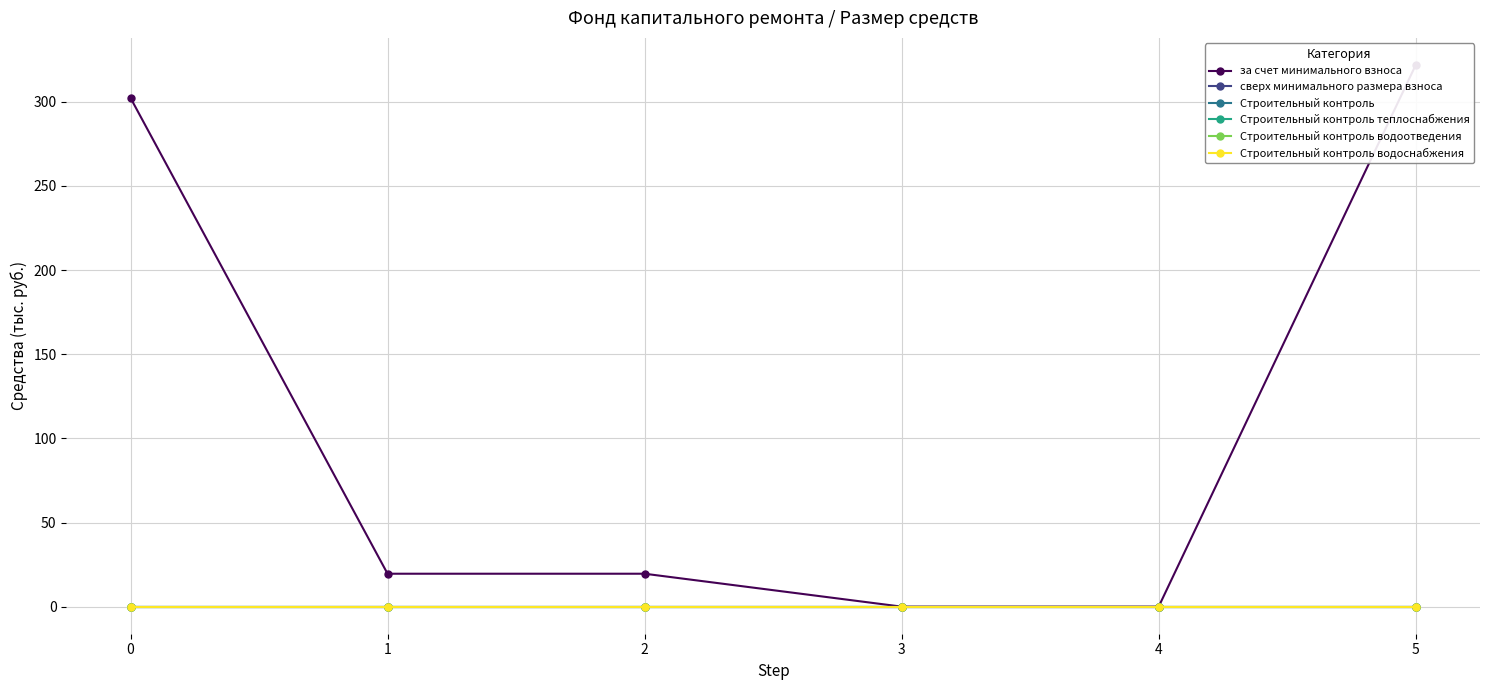

What are all the series names shown in the legend?

за счет минимального взноса, сверх минимального размера взноса, Строительный контроль, Строительный контроль теплоснабжения, Строительный контроль водоотведения, Строительный контроль водоснабжения